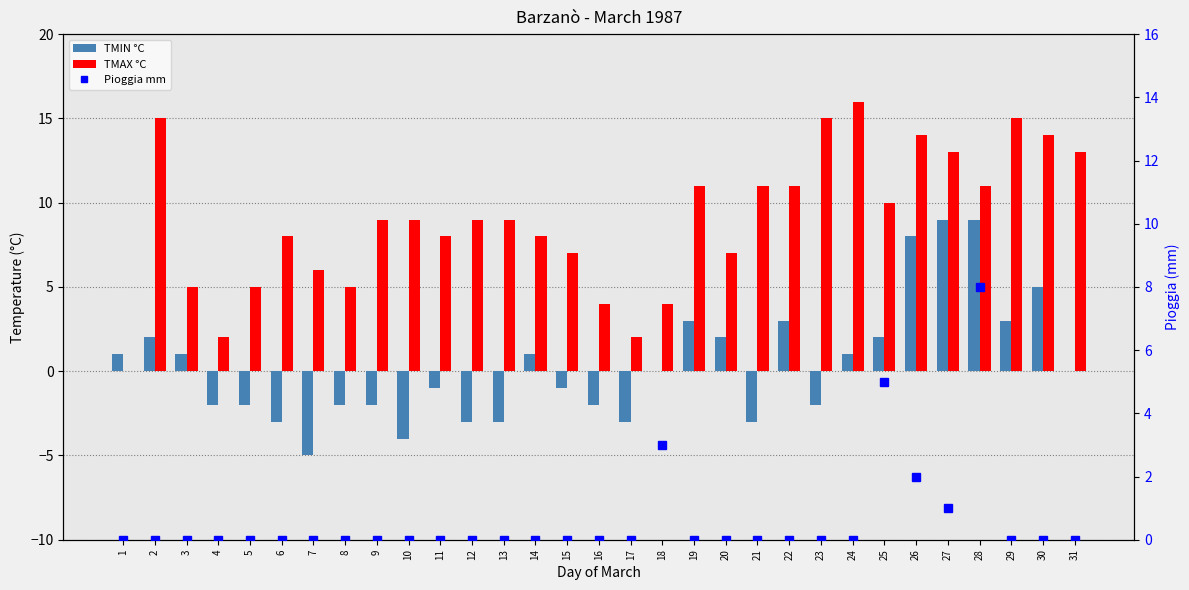

Reading right to left, list all the values displayed in this chart.

TMIN °C: 31=0	30=5	29=3	28=9	27=9	26=8	25=2	24=1	23=-2	22=3	21=-3	20=2	19=3	18=0	17=-3	16=-2	15=-1	14=1	13=-3	12=-3	11=-1	10=-4	9=-2	8=-2	7=-5	6=-3	5=-2	4=-2	3=1	2=2	1=1
TMAX °C: 31=13	30=14	29=15	28=11	27=13	26=14	25=10	24=16	23=15	22=11	21=11	20=7	19=11	18=4	17=2	16=4	15=7	14=8	13=9	12=9	11=8	10=9	9=9	8=5	7=6	6=8	5=5	4=2	3=5	2=15	1=0
Pioggia mm: 31=0	30=0	29=0	28=8	27=1	26=2	25=5	24=0	23=0	22=0	21=0	20=0	19=0	18=3	17=0	16=0	15=0	14=0	13=0	12=0	11=0	10=0	9=0	8=0	7=0	6=0	5=0	4=0	3=0	2=0	1=0